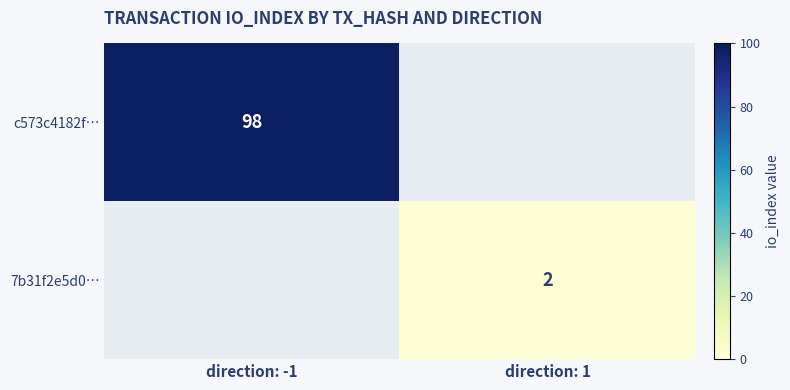

The c573c4182f… series shows 167 at direction: -1. True or false?

False